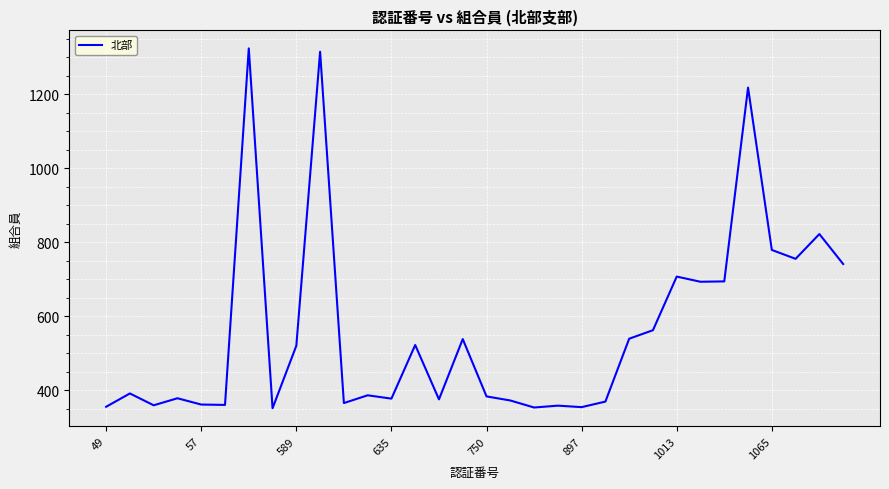

What is the minimum value shown in the chart?

351